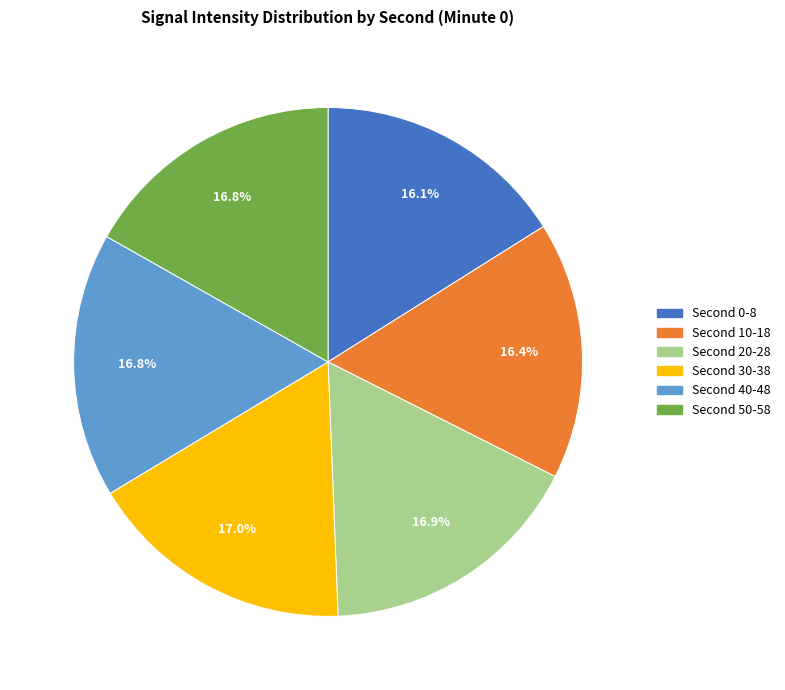

Is there any slice that represents more than half of the pie?

No